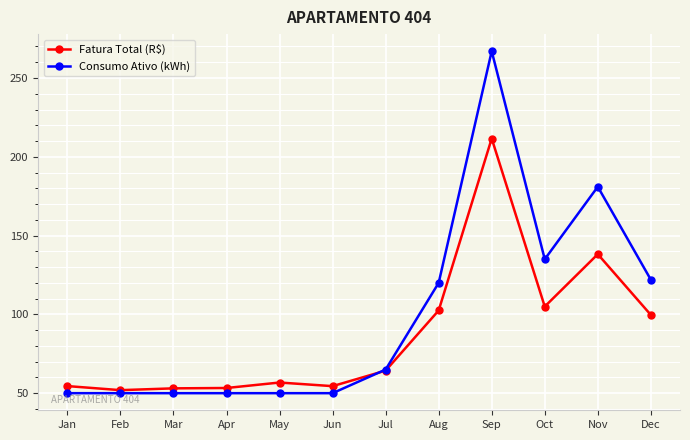

The Consumo Ativo (kWh) series shows 120.0 at Aug. True or false?

True